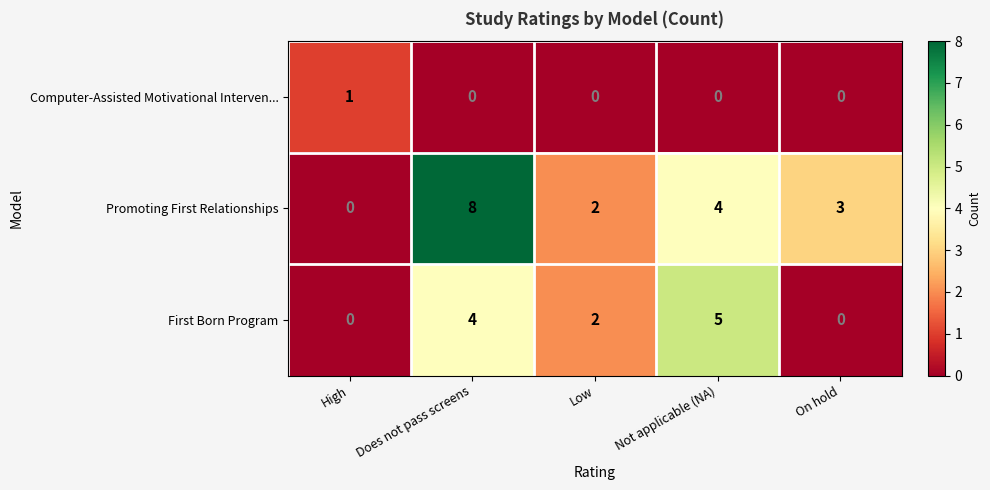

What is the greatest value displayed?

8